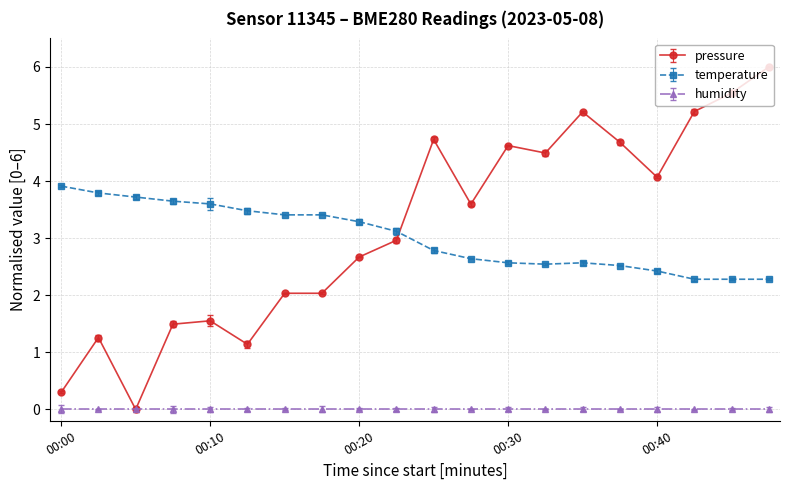

True or false: temperature and humidity cross at least once.

False